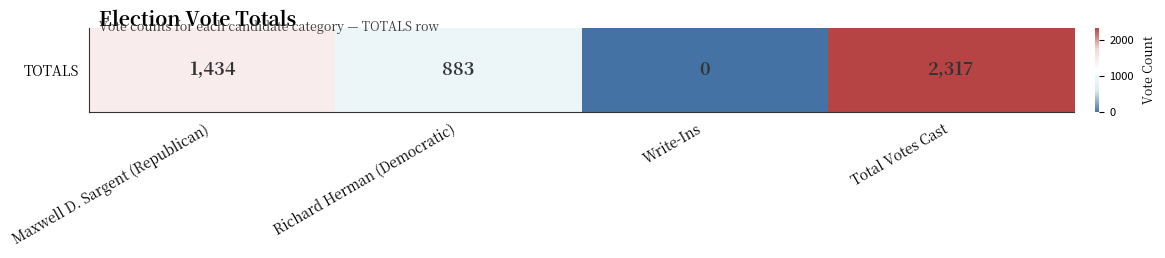

Is it true that the value at Richard Herman (Democratic) is 1379?

False